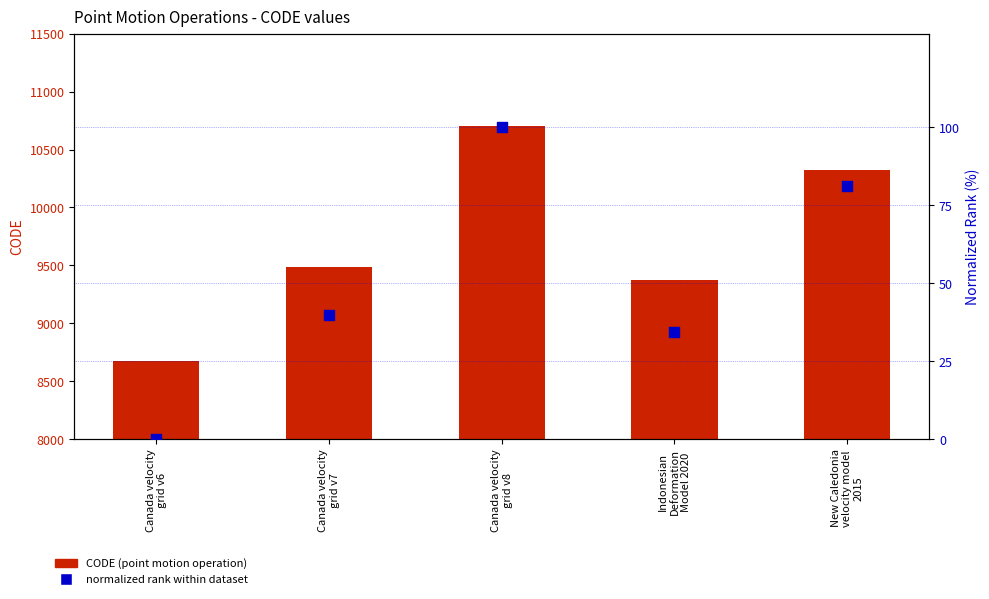

Which series has the widest spread of Y values?

CODE